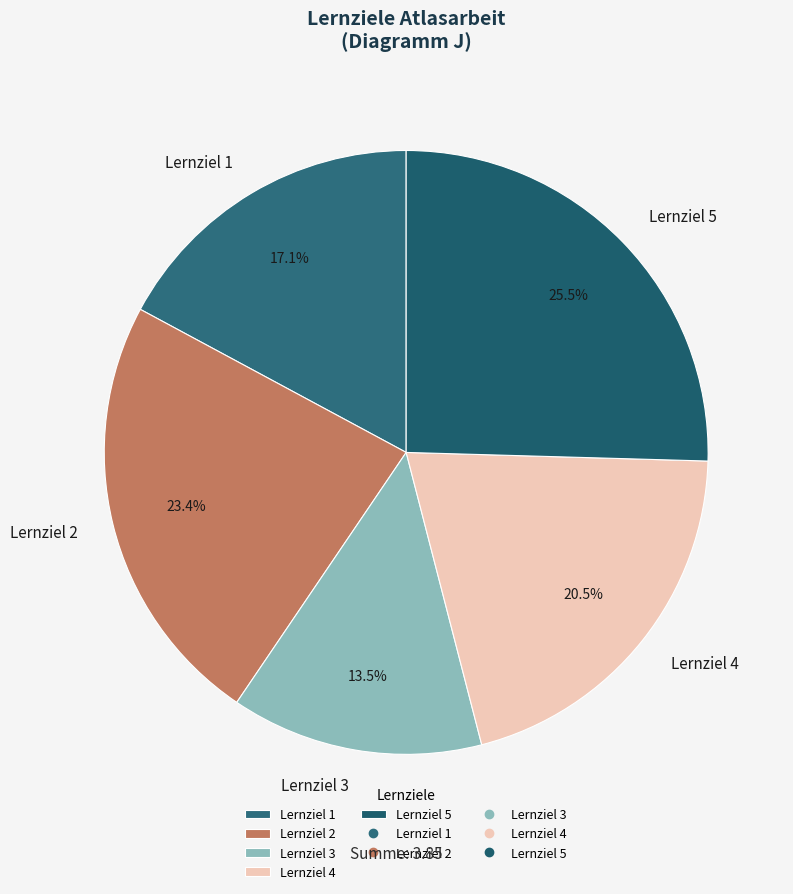

Between Lernziel 4 and Lernziel 3, which is larger?

Lernziel 4